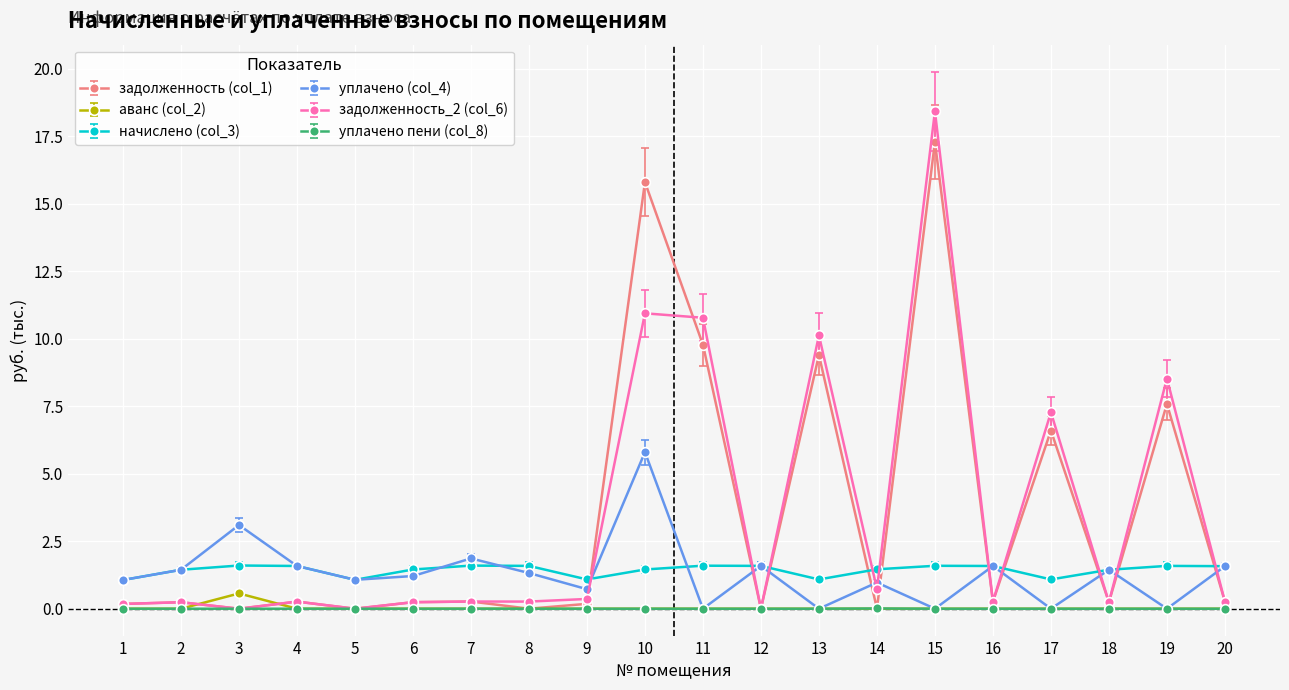

What is the difference between the highest and lowest values at 10?

15.8